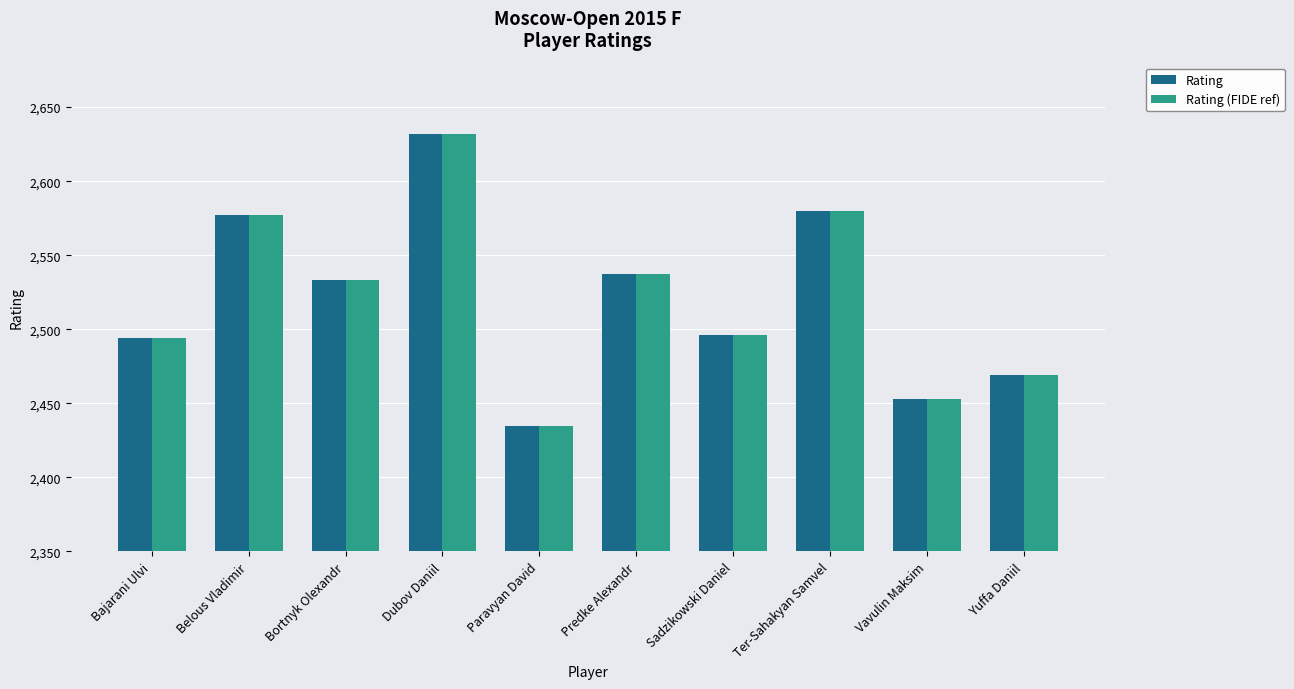

Reading left to right, transcribe all the data shown in this chart.

Rating: 2494	2577	2533	2632	2435	2537	2496	2580	2453	2469
Rating (FIDE ref): 2494	2577	2533	2632	2435	2537	2496	2580	2453	2469